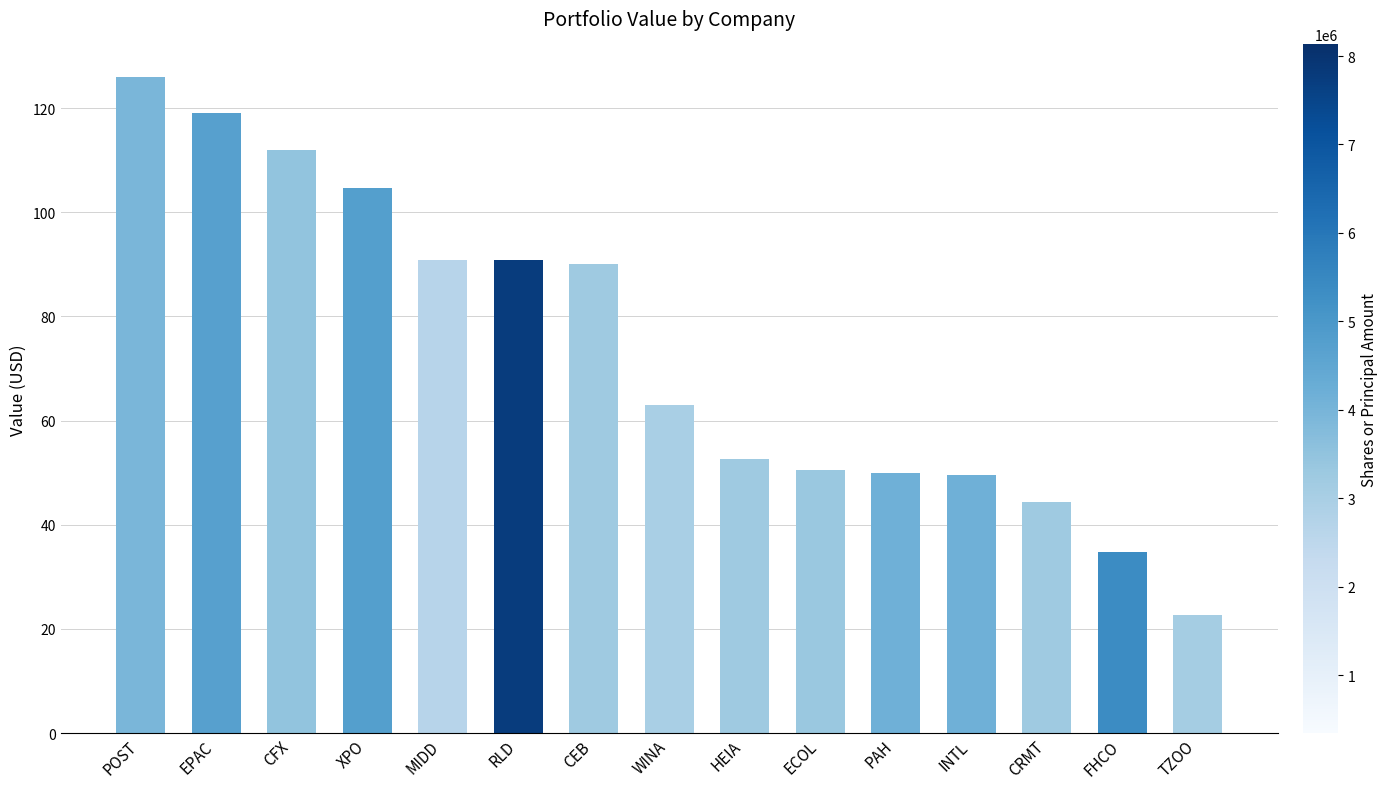

What is the greatest value displayed?

125.9